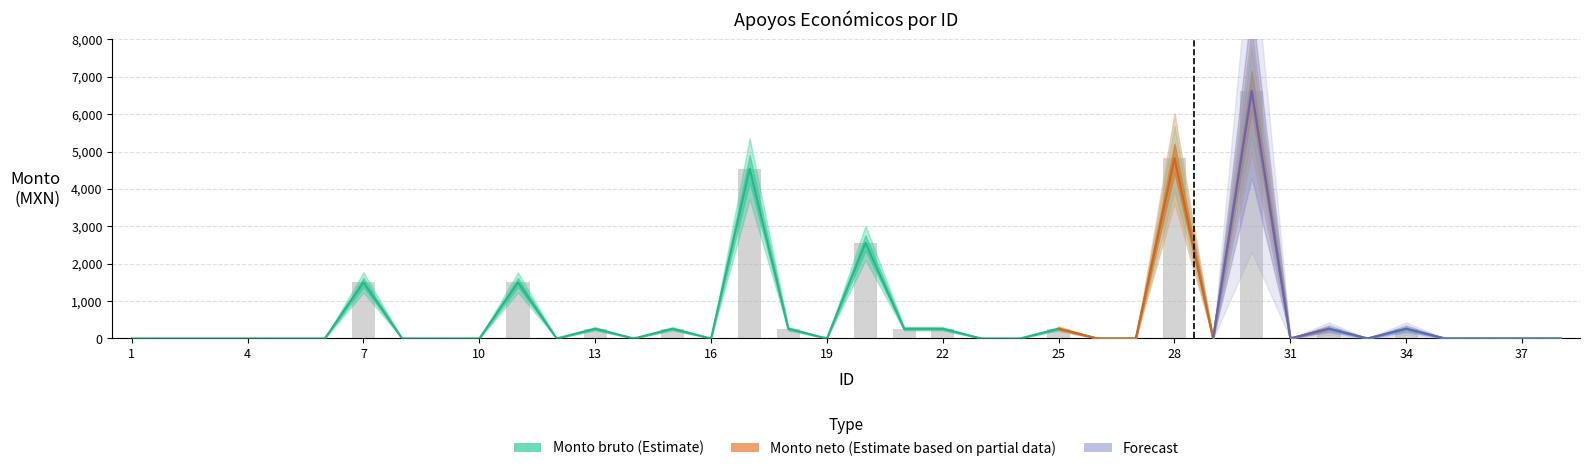

Between 12 and 17, which series saw the biggest shift?

Monto bruto